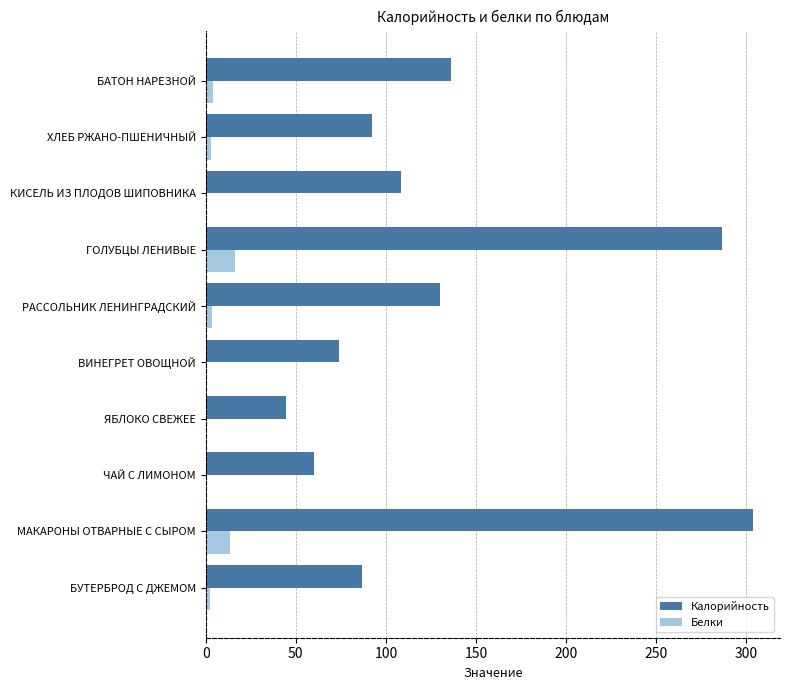

True or false: Калорийность has a value of 189.4 at БАТОН НАРЕЗНОЙ.

False